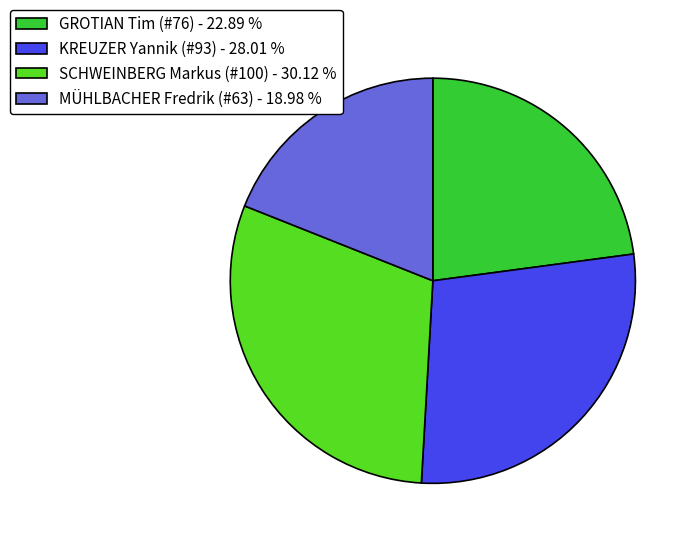

Approximately how many times larger is the value at KREUZER Yannik (#93) compared to MÜHLBACHER Fredrik (#63)?

1.5